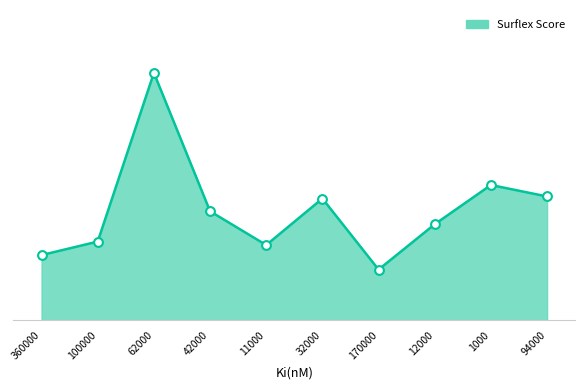

What is the ratio of the value at 12000 to the value at 62000?

0.8